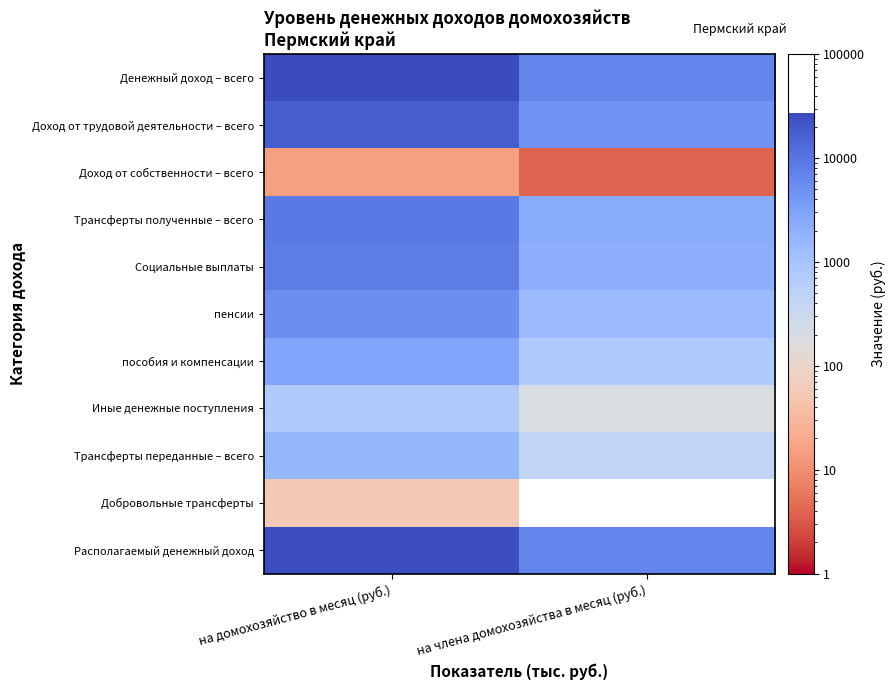

At how many categories does at least one series exceed 8873?

1